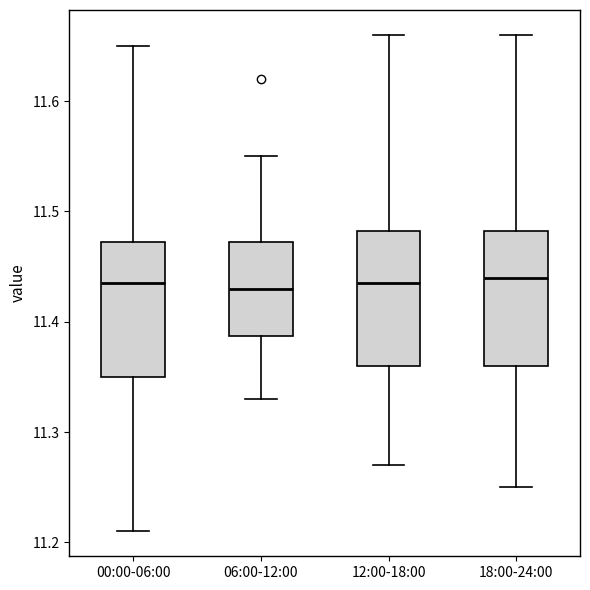

Where does the lower whisker of the box for 18:00-24:00 end on the y-axis? The values are not printed on the chart, so give them approximately, as read against the axis.

11.25